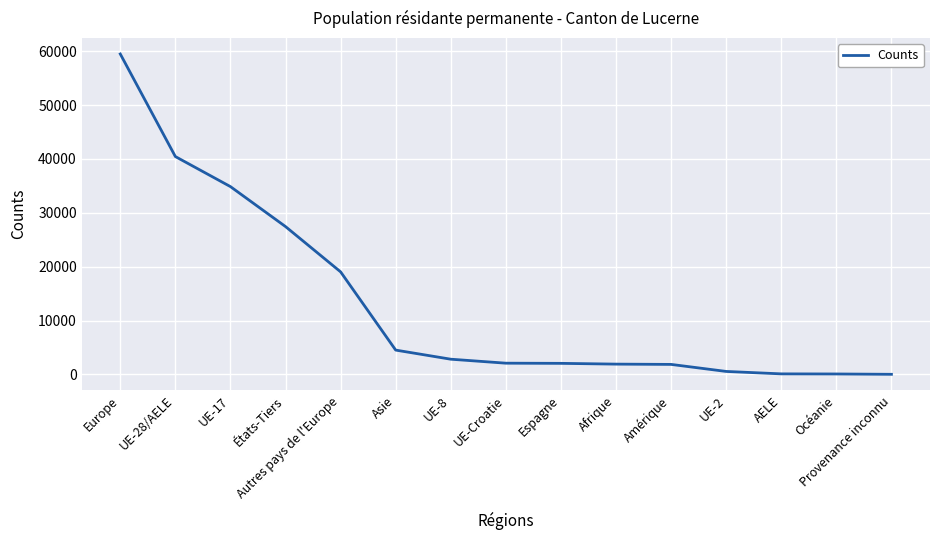

Read the value at Afrique.

1916